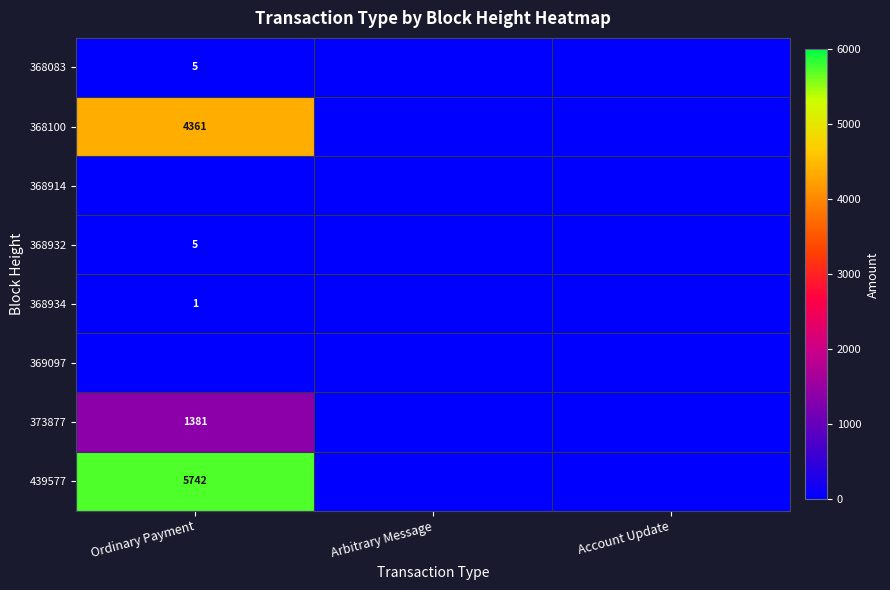

Count the number of categories in the chart.

3